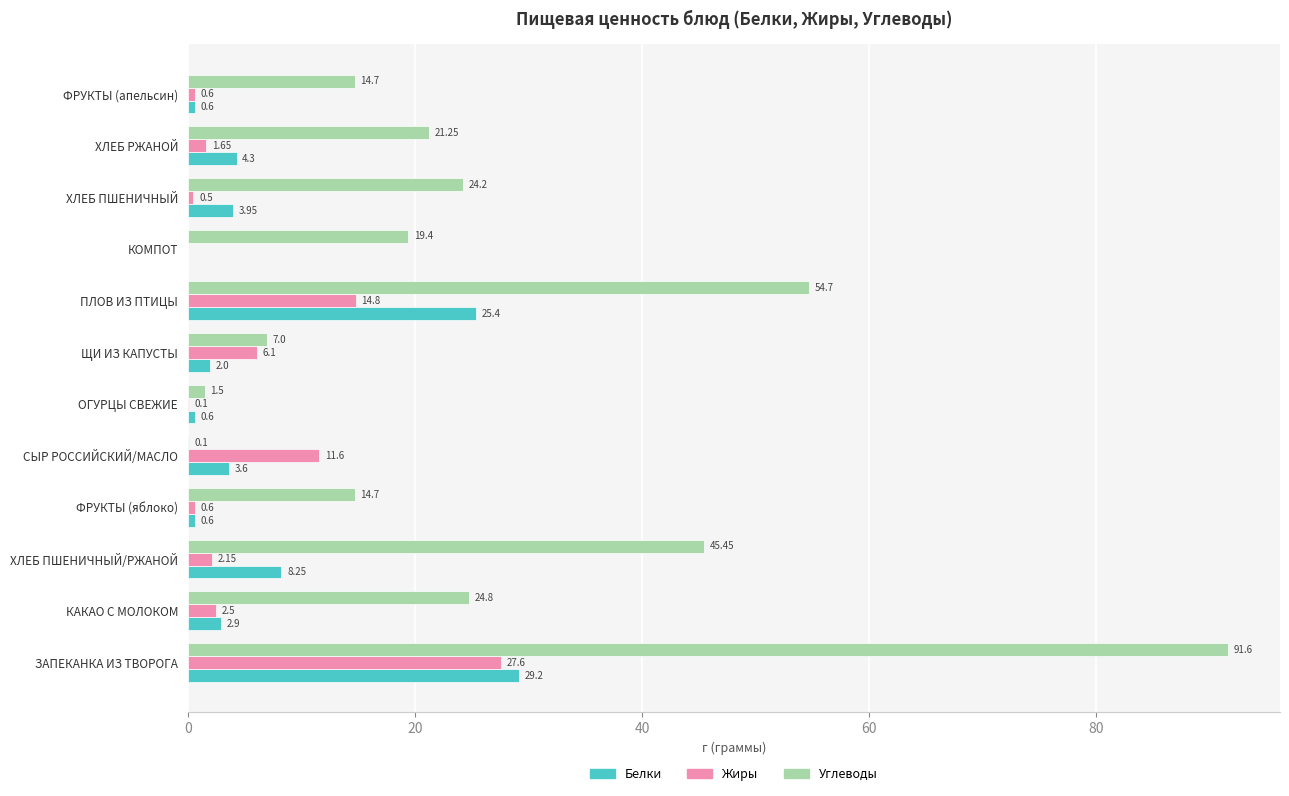

Which series has the widest spread of values?

Углеводы